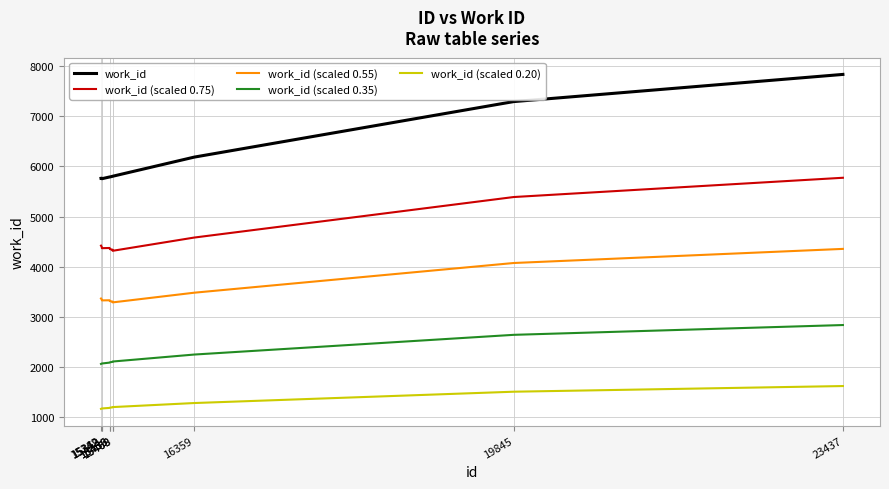

What value does the work_id series have at 15469?

5801.0